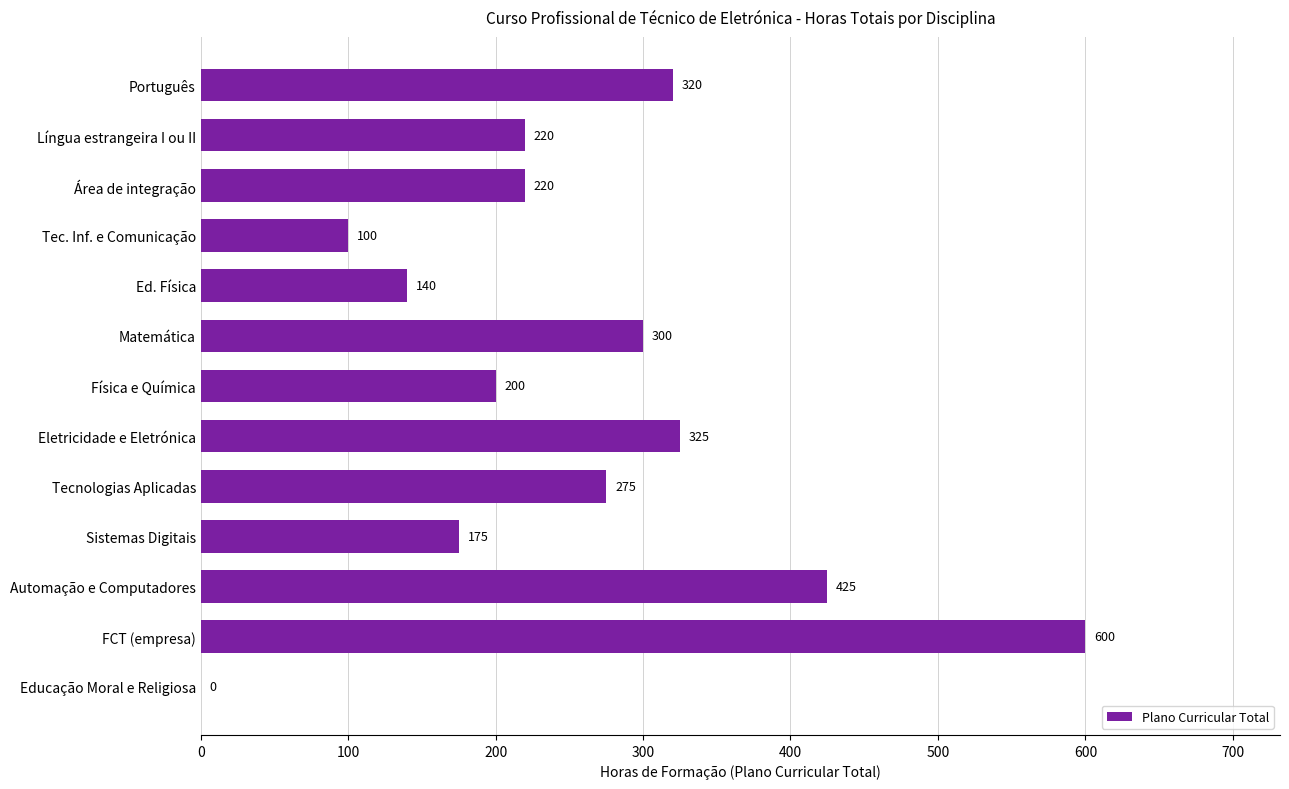

The chart shows a value of 425 at Automação e Computadores. True or false?

True